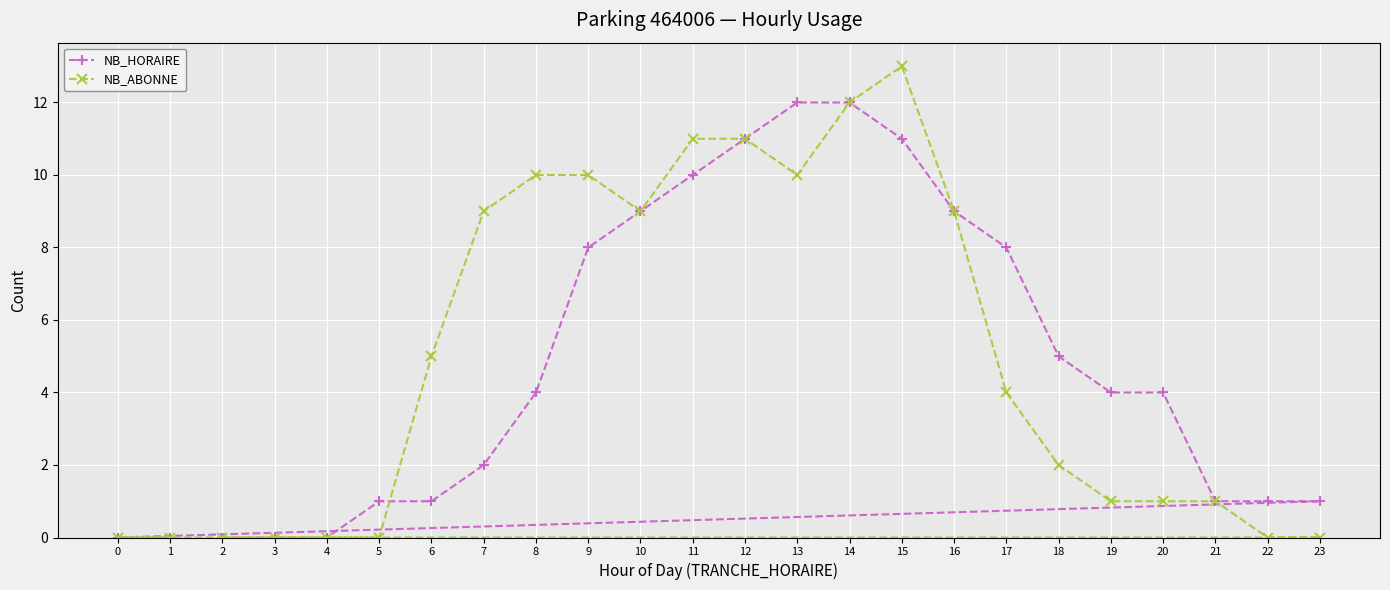

True or false: NB_ABONNE and NB_HORAIRE cross at least once.

True